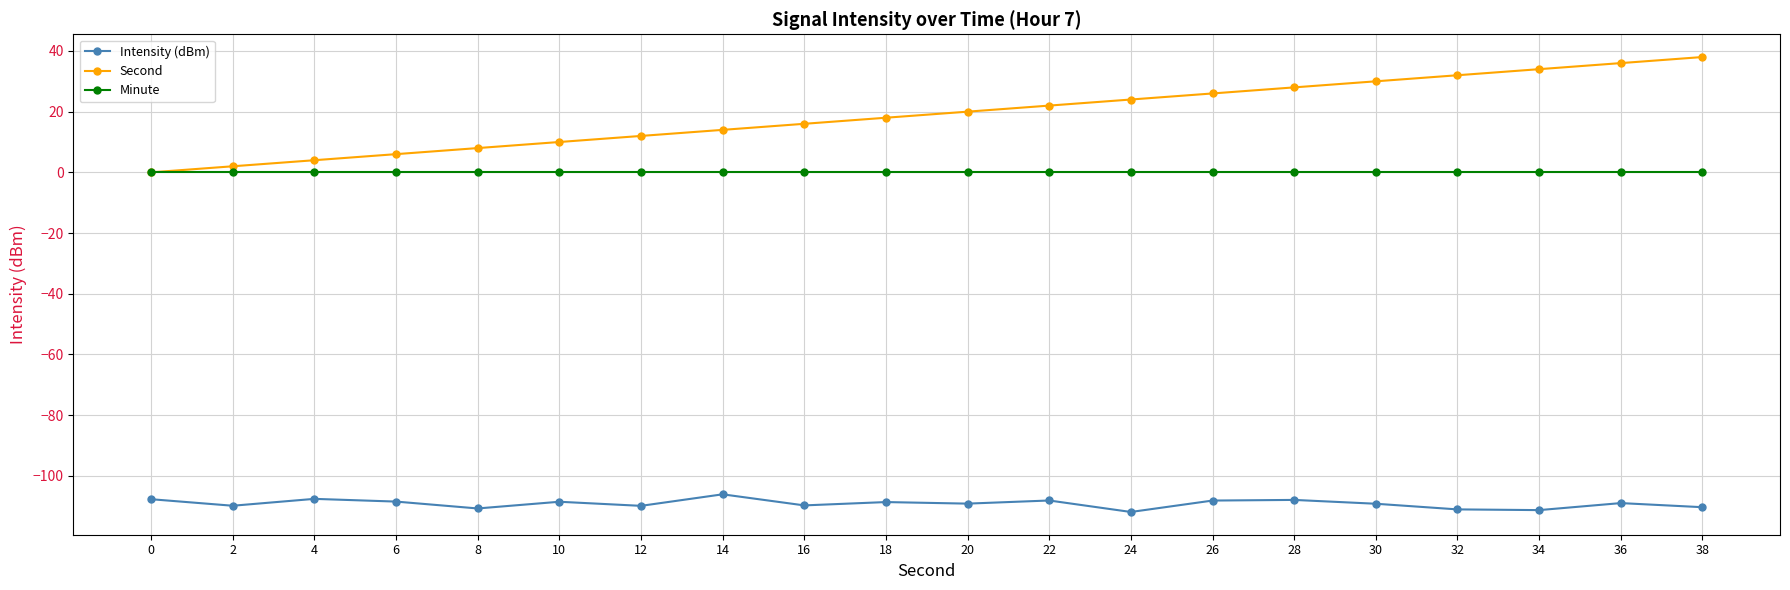

Which series changed the most between 6 and 12?

Second